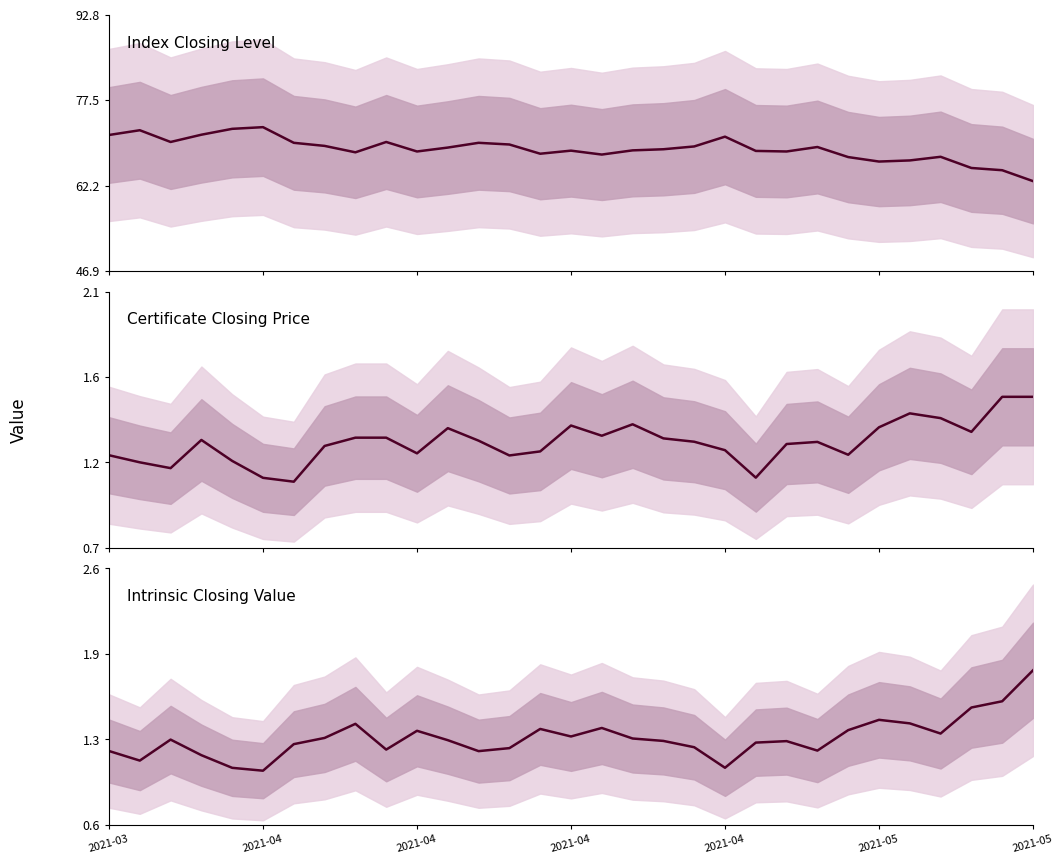

True or false: Intrinsic Closing Value has a value of 1.3 at 11.

True